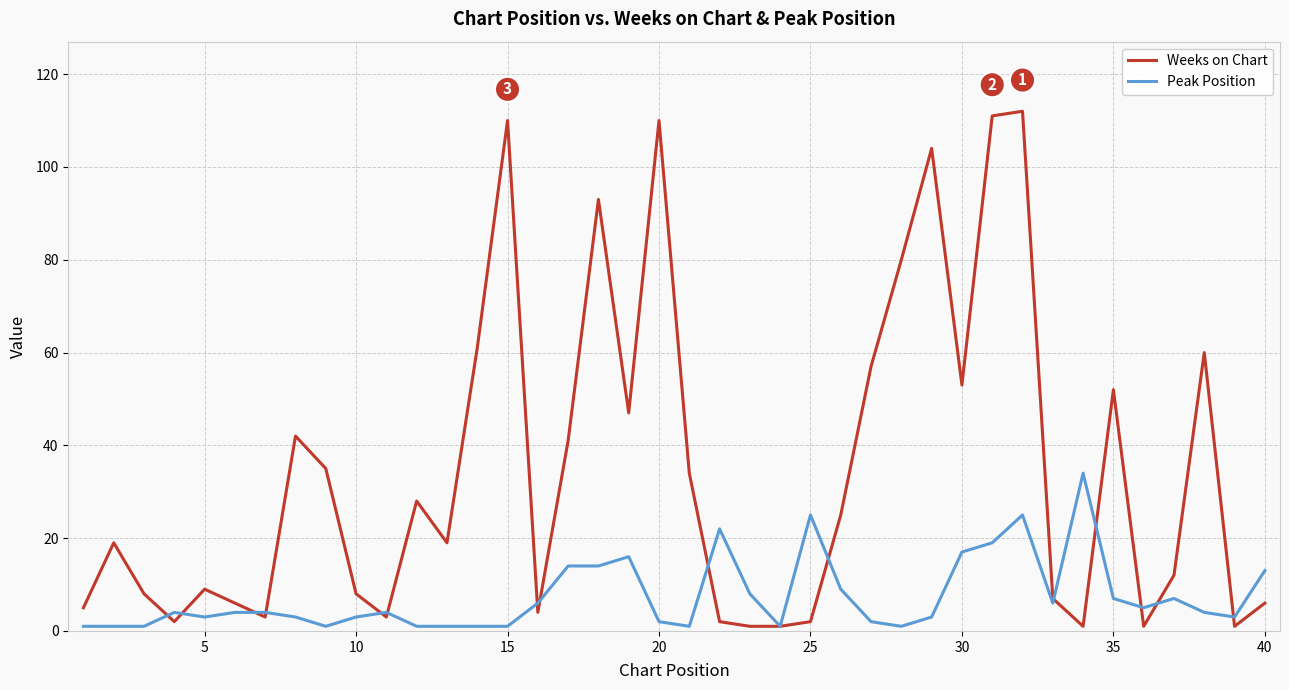

Which series has the widest spread of values?

Weeks on Chart